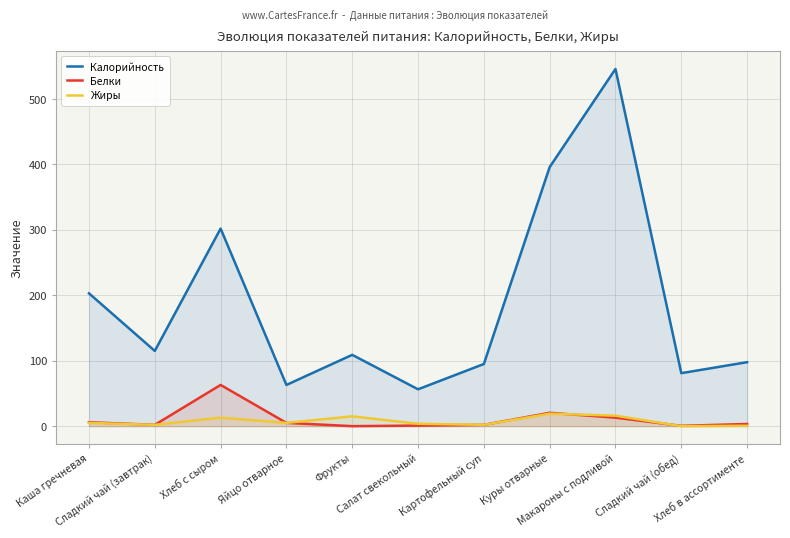

Which series changed the most between Салат свекольный and Куры отварные?

Калорийность